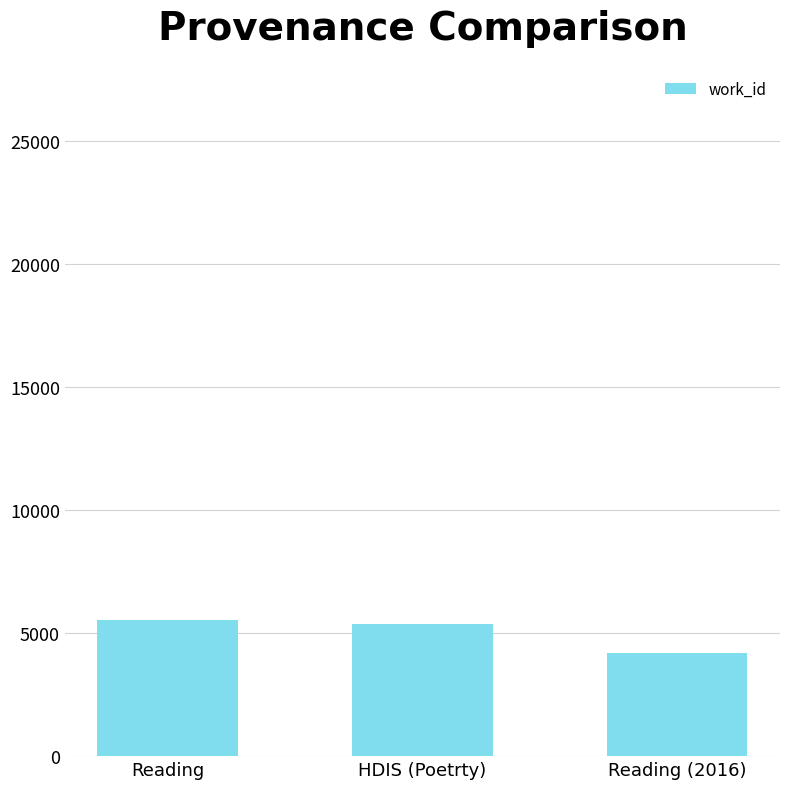

How many bars are there in total?

3